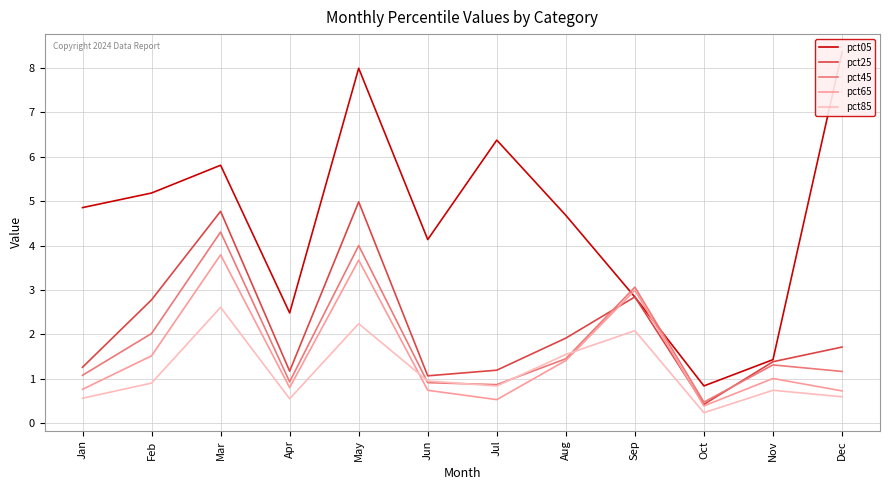

At which category is the sum across all series the highest?

May